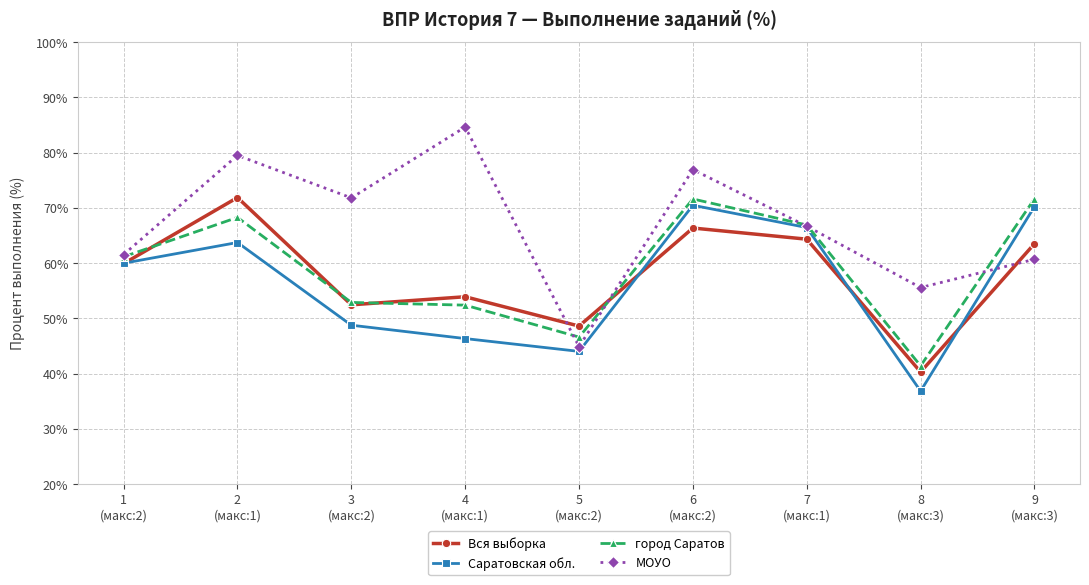

At how many categories does at least one series exceed 58?

7